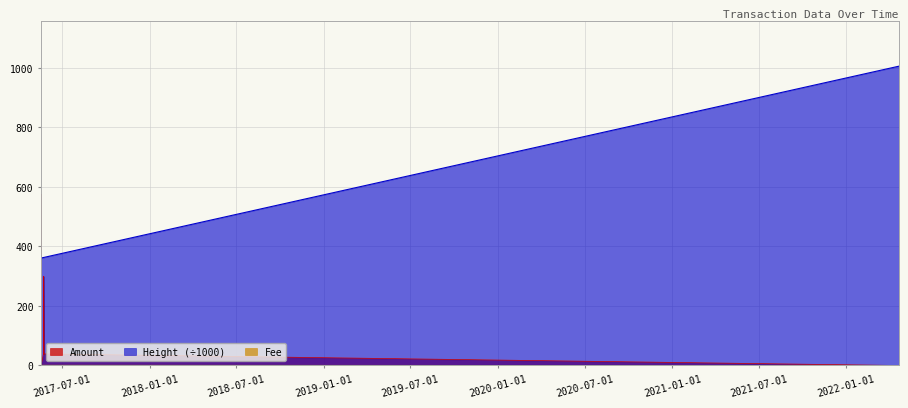

Is the value of Height at 2022-04-21 02:18:03 greater than the value of Fee at 2017-05-17 17:35:46?

Yes